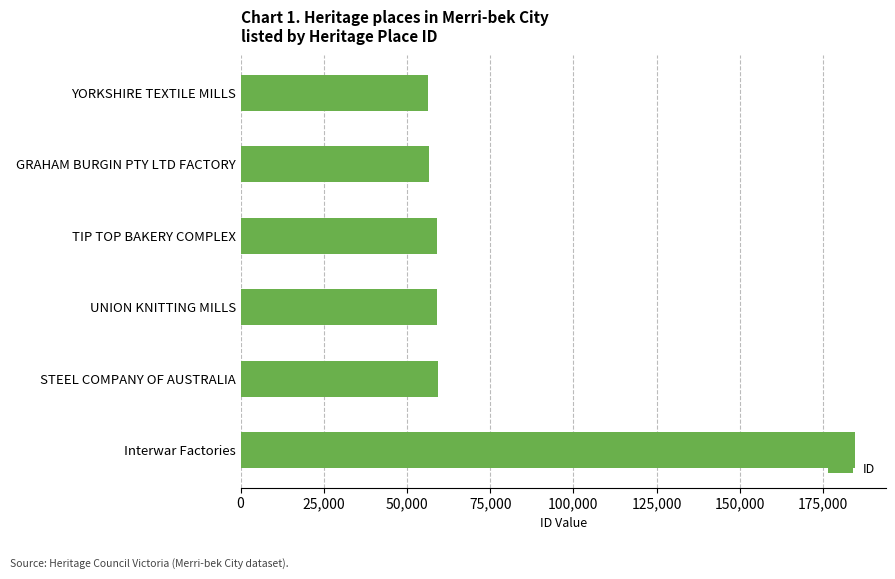

What is the difference between the maximum and minimum values?

128240